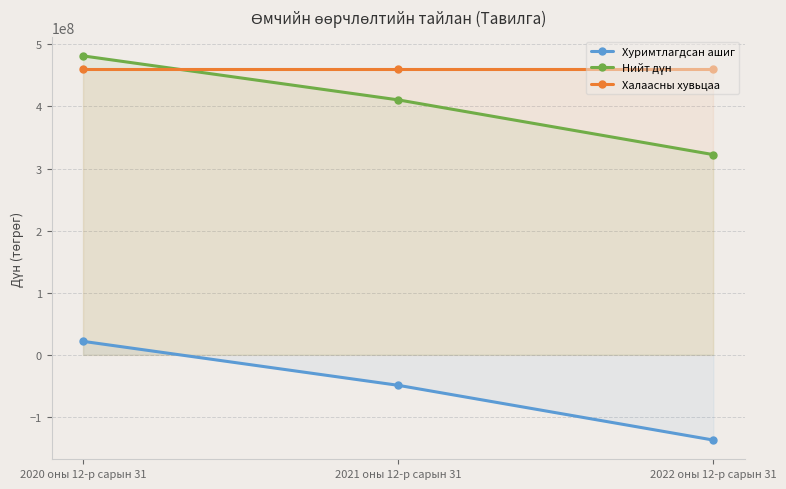

Which category has the lowest value across all series?

2022 оны 12-р сарын 31